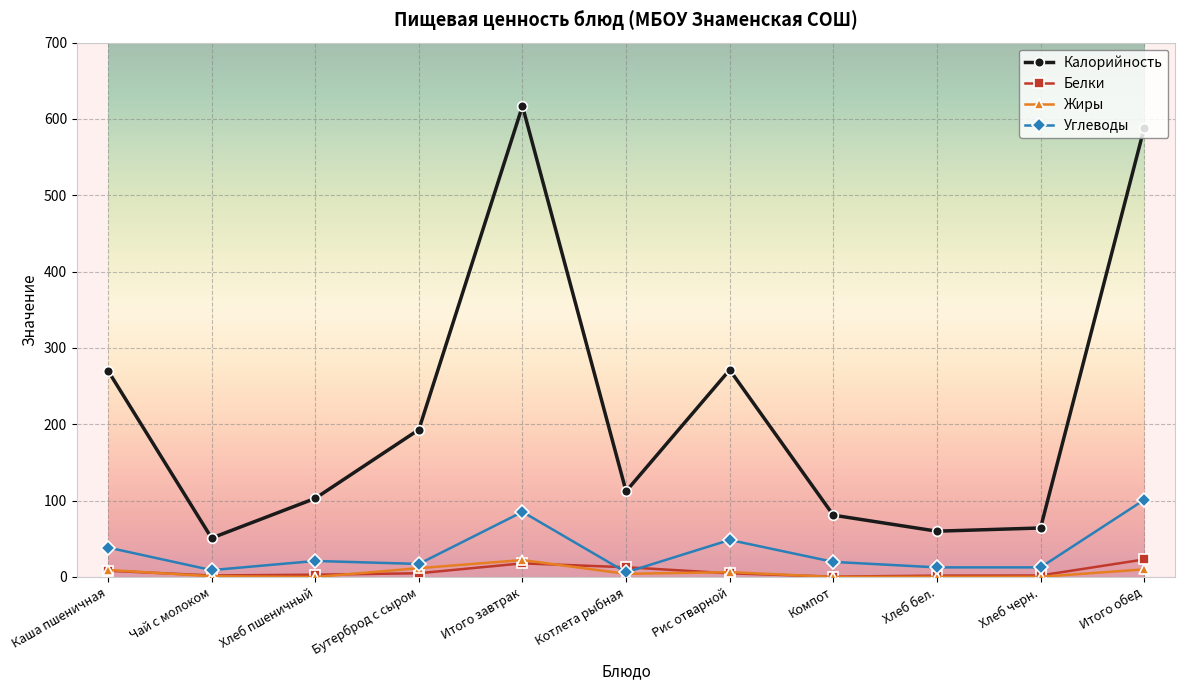

What is the label of the 11th point from the right?

Каша пшеничная